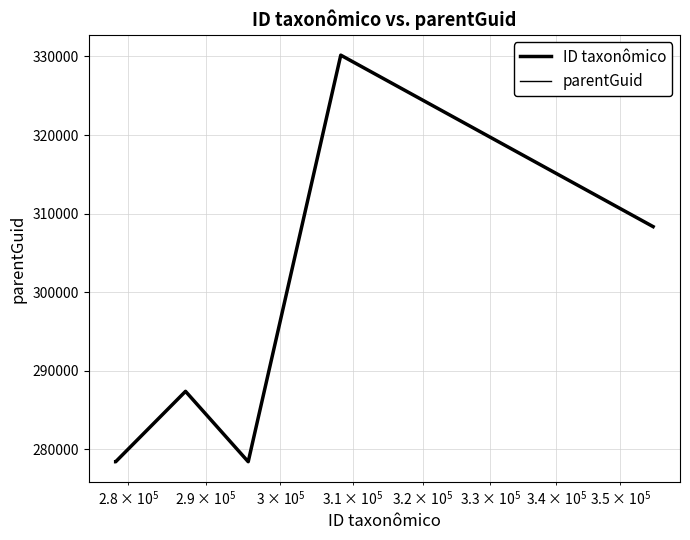

Does the chart have visible grid lines?

Yes